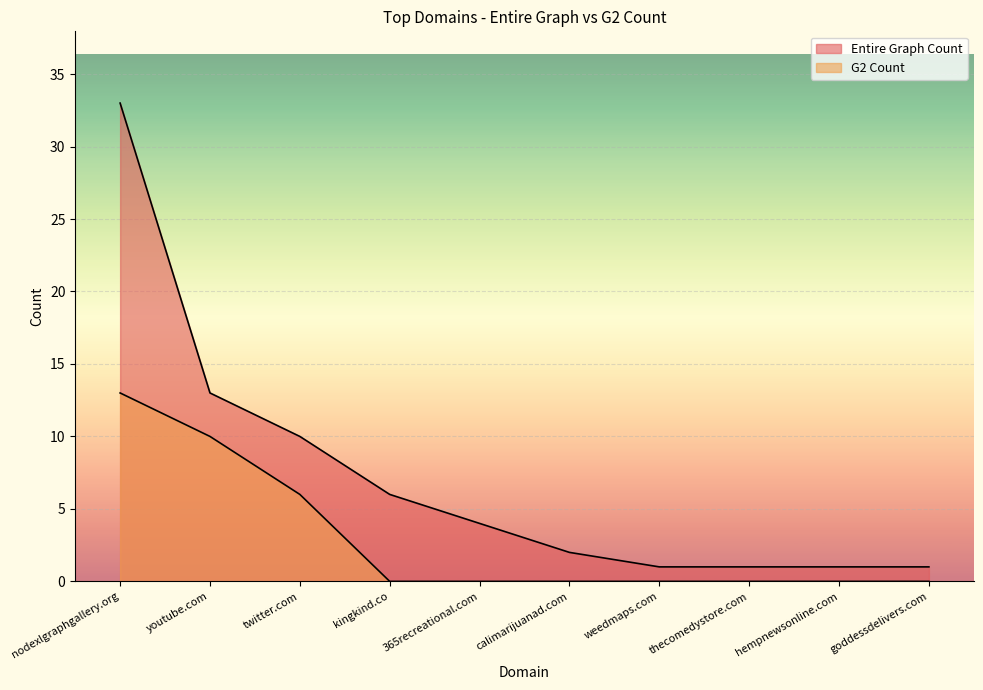

Is the value of G2 Count at twitter.com greater than the value of Entire Graph Count at kingkind.co?

No